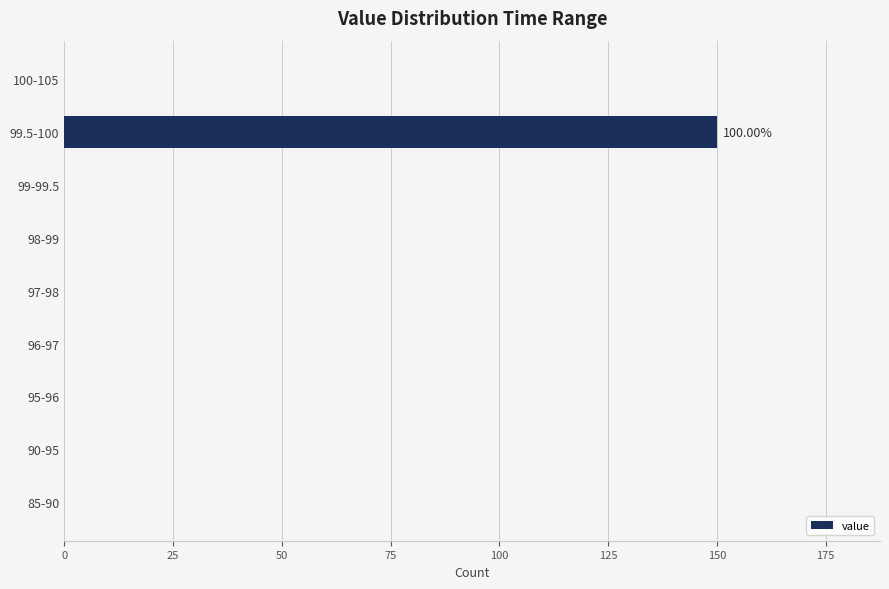

Which has a higher value, 99.5-100 or 90-95?

99.5-100